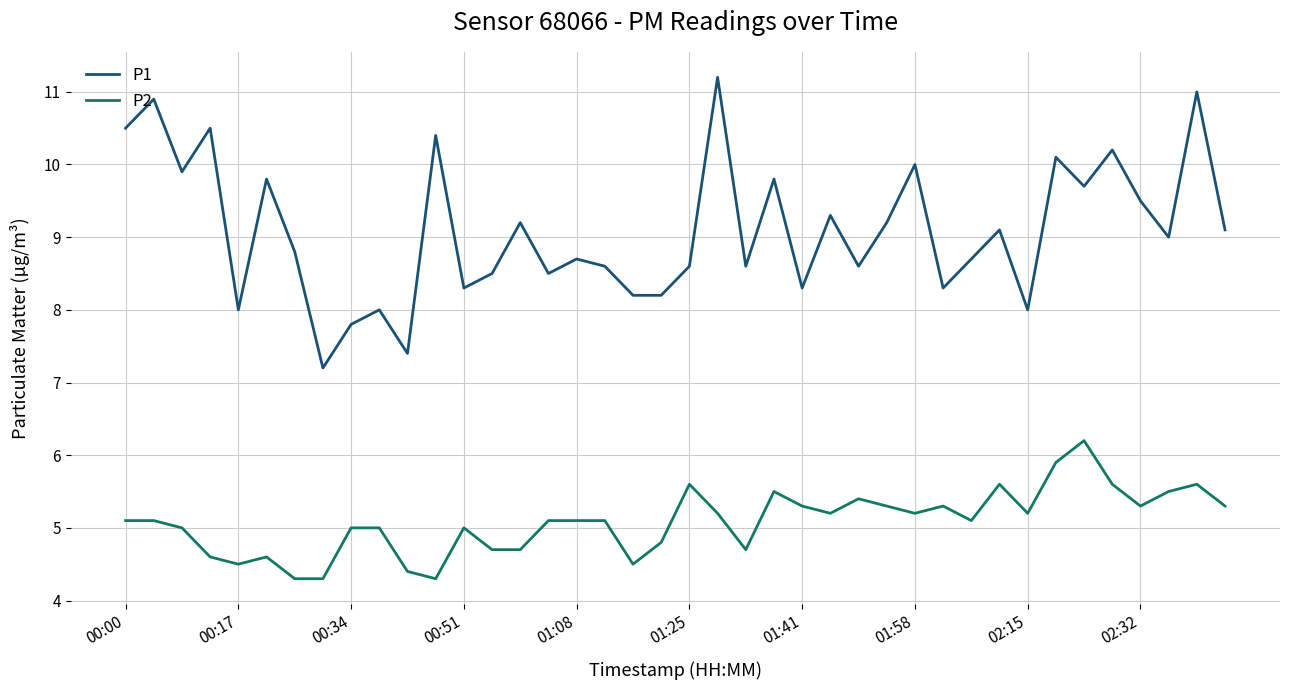

What is the difference between the maximum and minimum values in the P1 series?

4.0